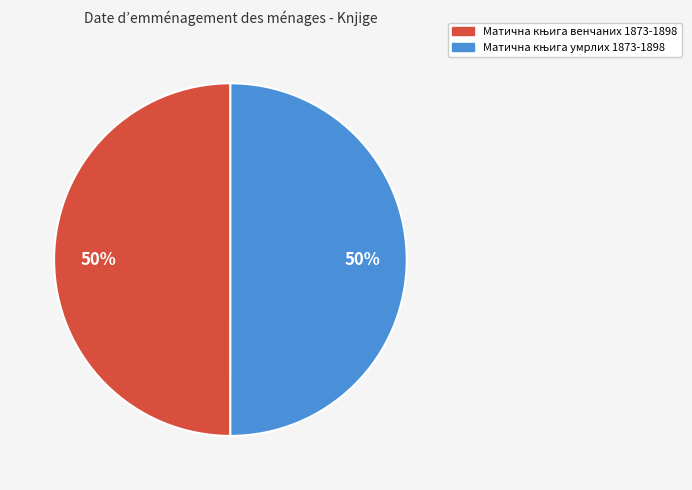

To the nearest percent, what is the average slice percentage?

50%